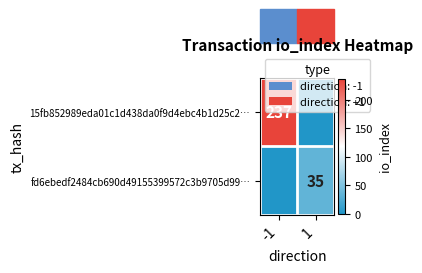

True or false: 15fb852989eda01c1d438da0f9d4ebc4b1d25c2… has a value of 154 at -1.

False